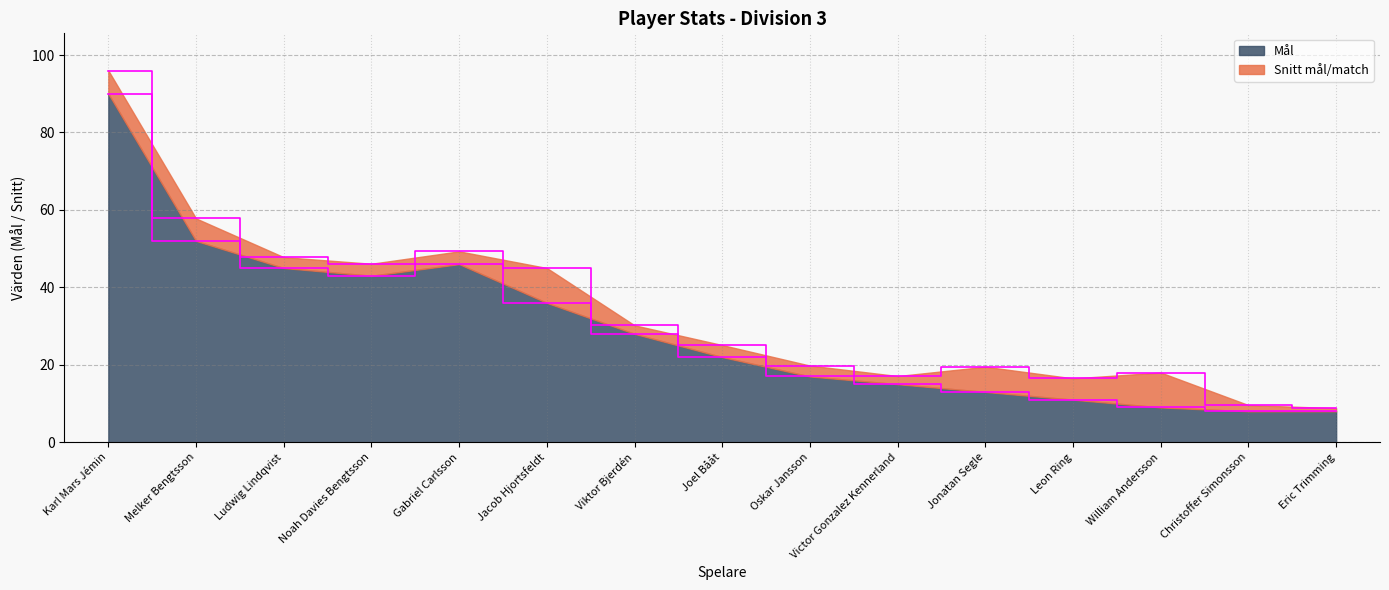

True or false: the data shows 13 at Jonatan Segle.

True